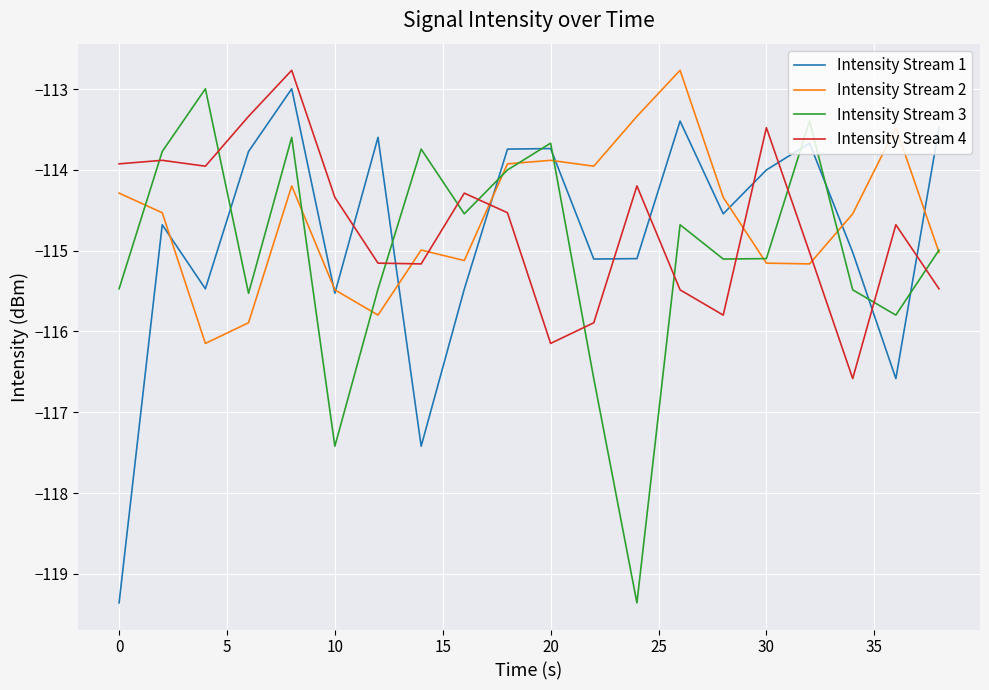

What is the greatest value displayed?

-112.8